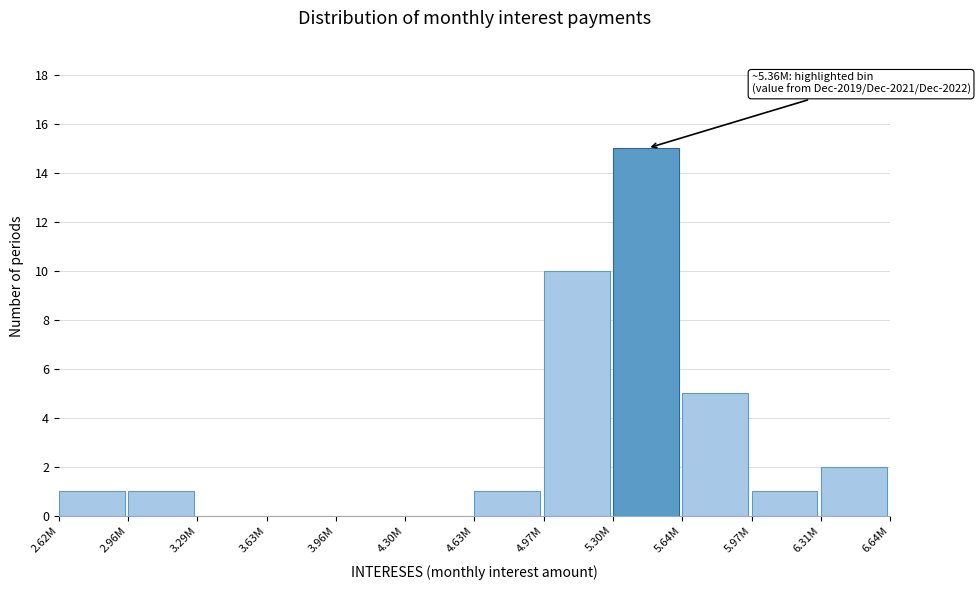

Reading left to right, extract all data points from this chart.

2.62M=1	2.96M=1	3.29M=0	3.63M=0	3.96M=0	4.30M=0	4.63M=1	4.97M=10	5.30M=15	5.64M=5	5.97M=1	6.31M=2